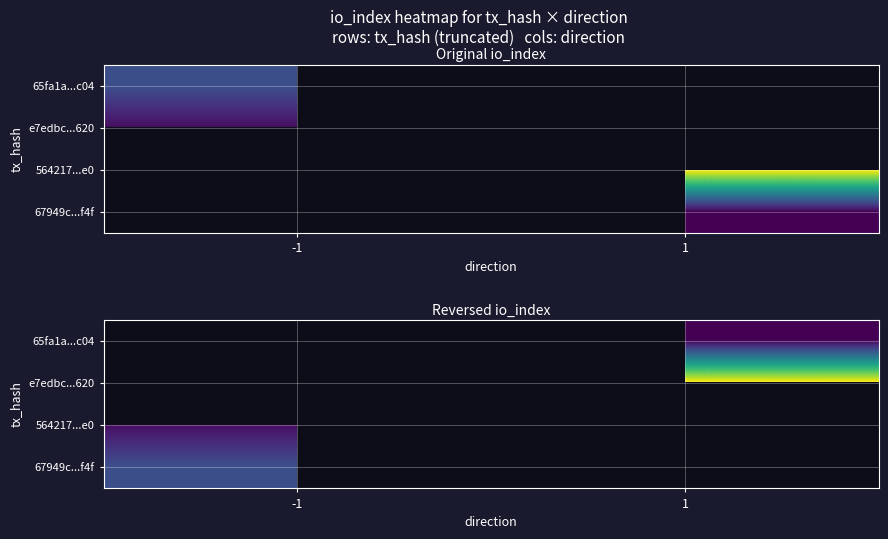

What is the spread (max minus min) of values at 1?

29.0